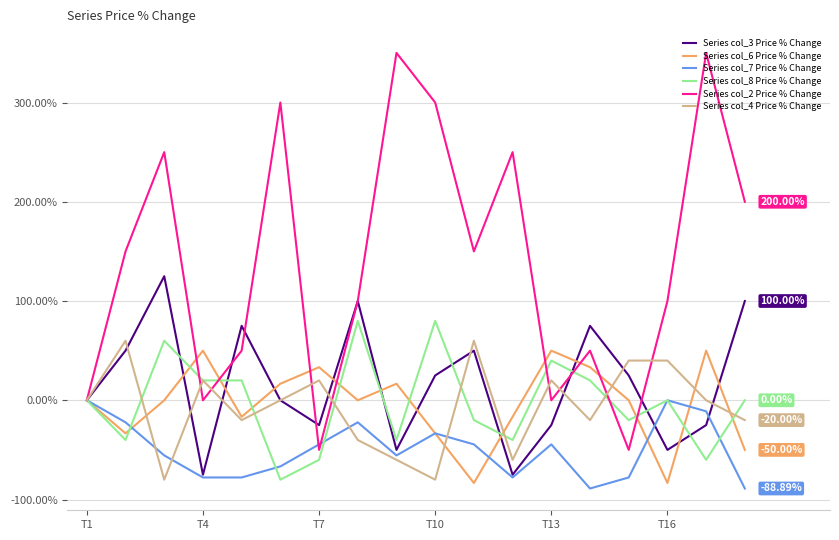

Which series has the largest range (max minus min)?

Series col_2 Price % Change